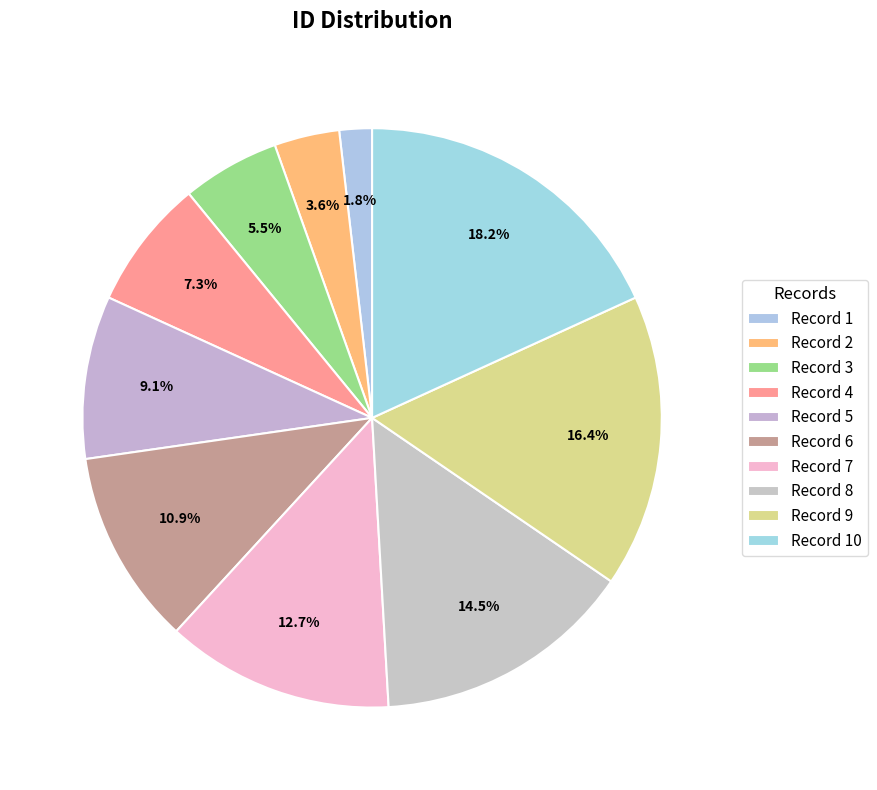

What is the smallest slice in the pie chart?

1